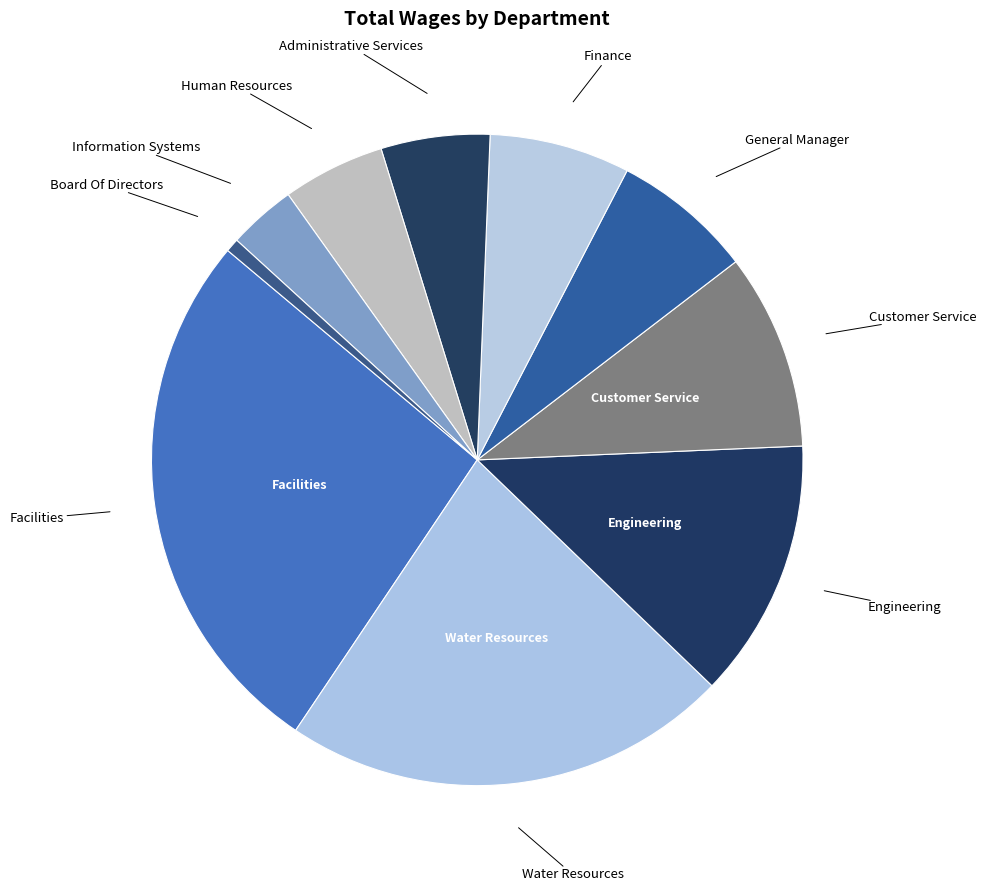

How many slices are in this pie chart?

10